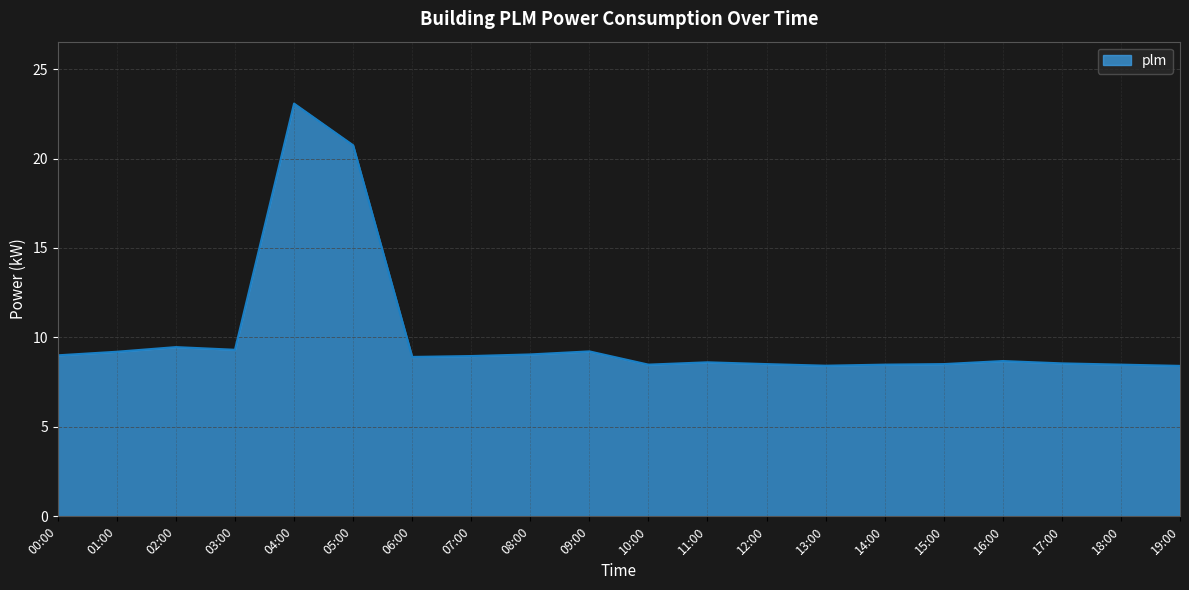

What is the minimum value shown in the chart?

8.4